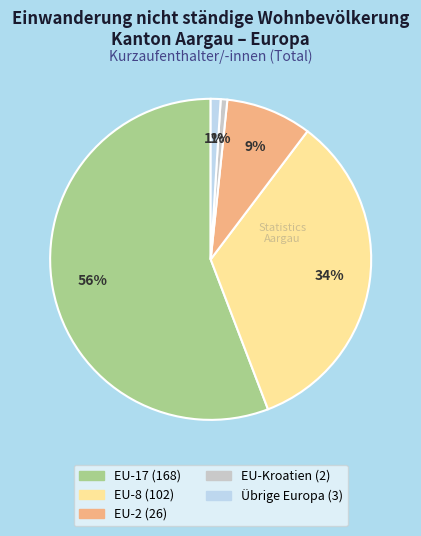

Count the number of slices in the pie.

5